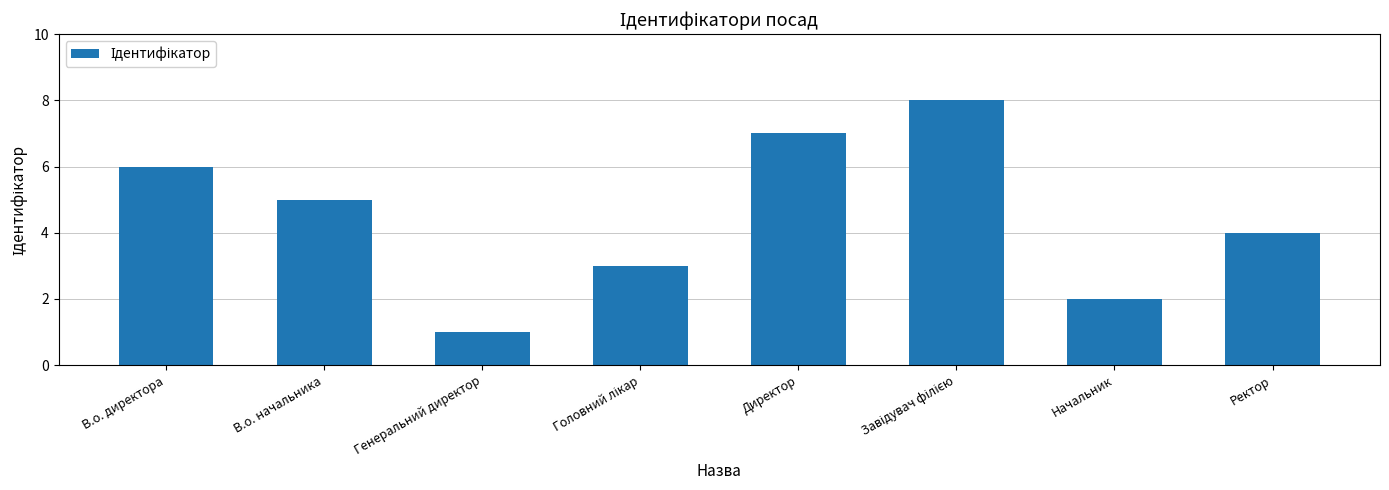

What is the approximate value at Ректор?

4